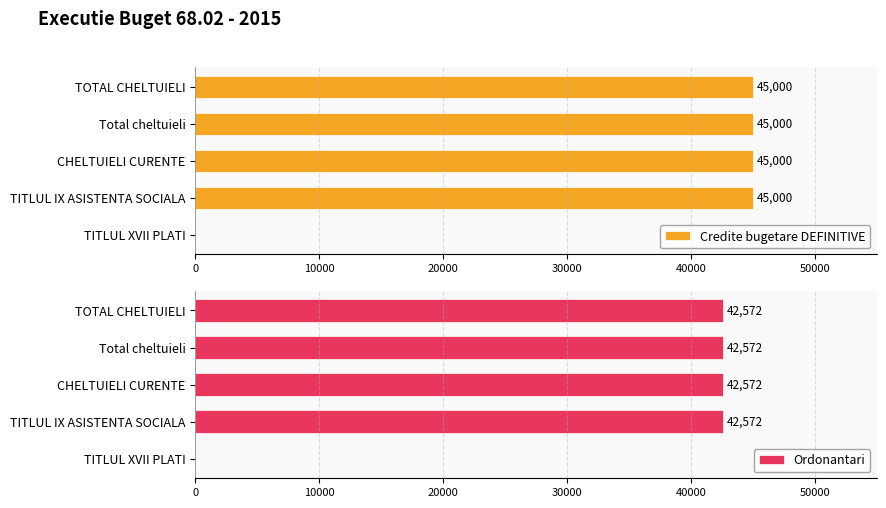

What are all the series names shown in the legend?

Credite bugetare DEFINITIVE, Ordonantari